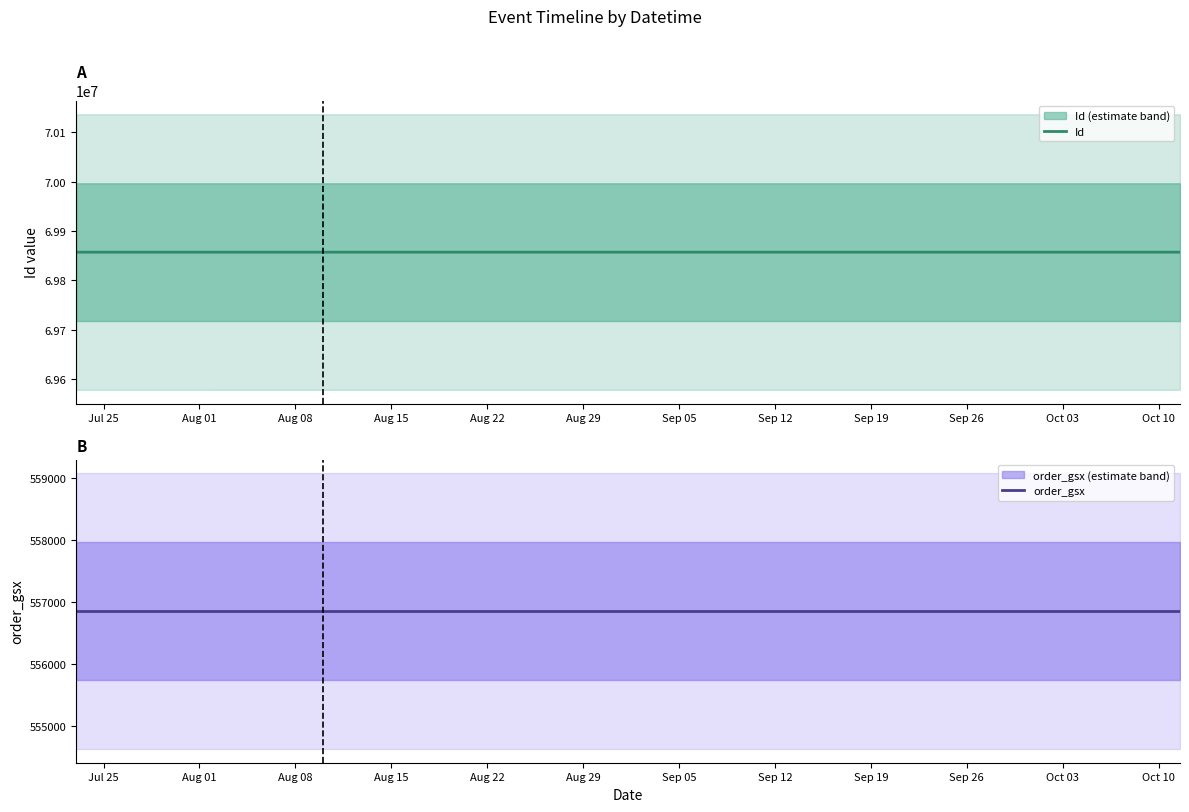

Which series has the largest total across all categories?

Id